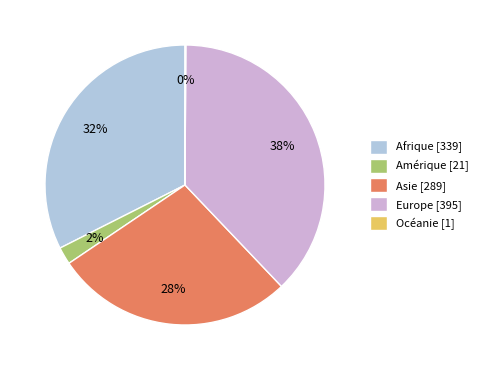

The Europe slice represents 44% of the pie. True or false?

False